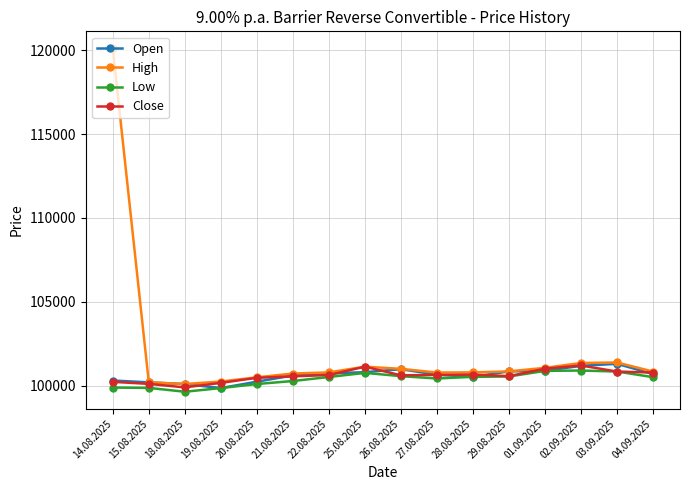

Which series has the largest range (max minus min)?

High